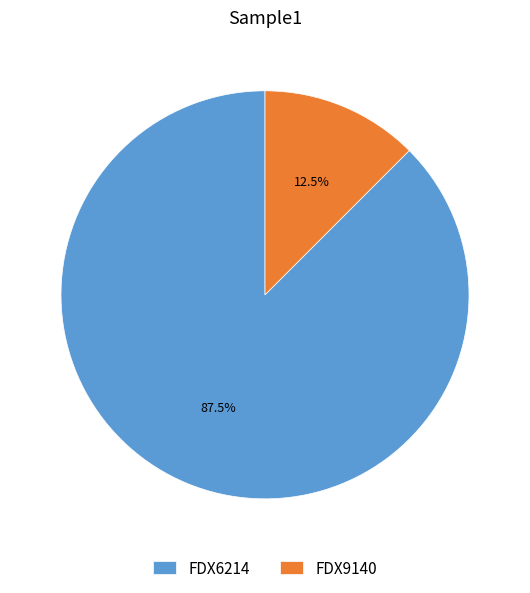

How many slices are in this pie chart?

2